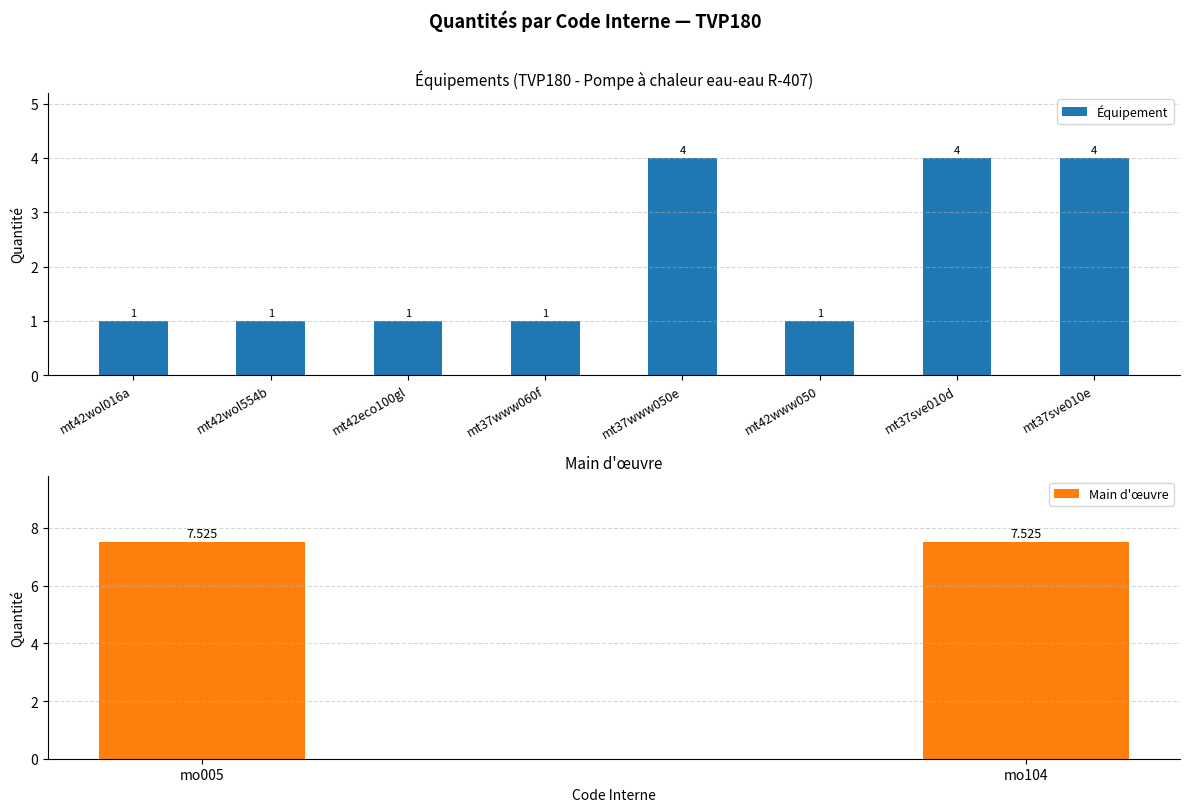

Reading left to right, transcribe all the data shown in this chart.

1.0	1.0	1.0	1.0	4.0	1.0	4.0	4.0	7.5	7.5